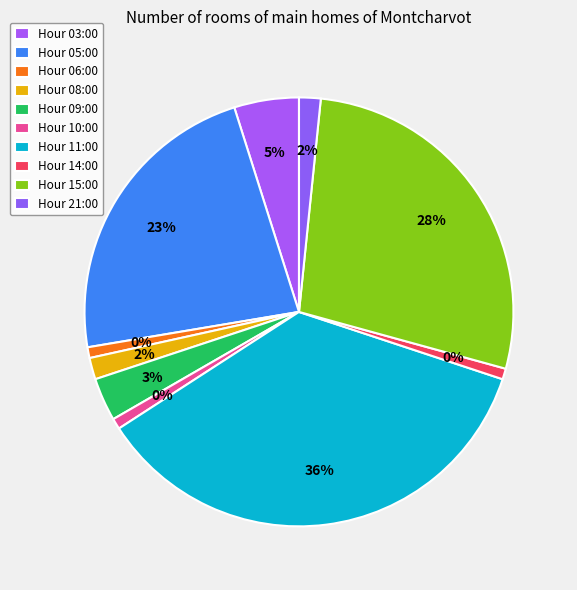

To the nearest percent, what is the difference between the 15:00 and 21:00 slice percentages?

26%